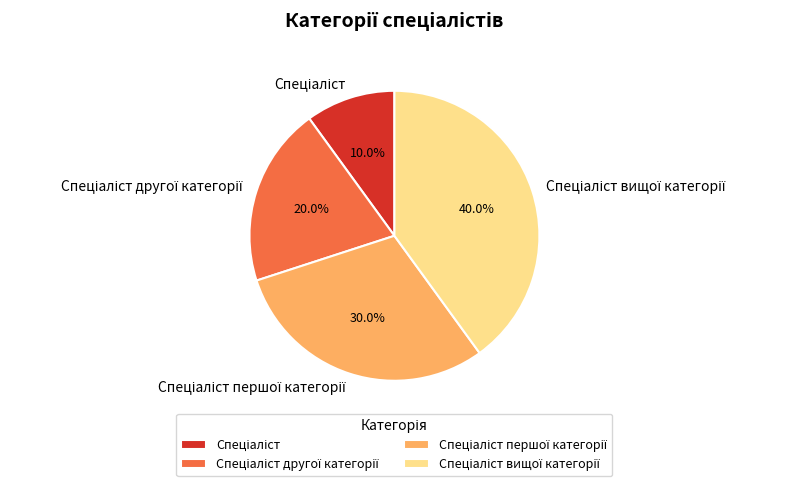

Does any single category account for the majority?

No